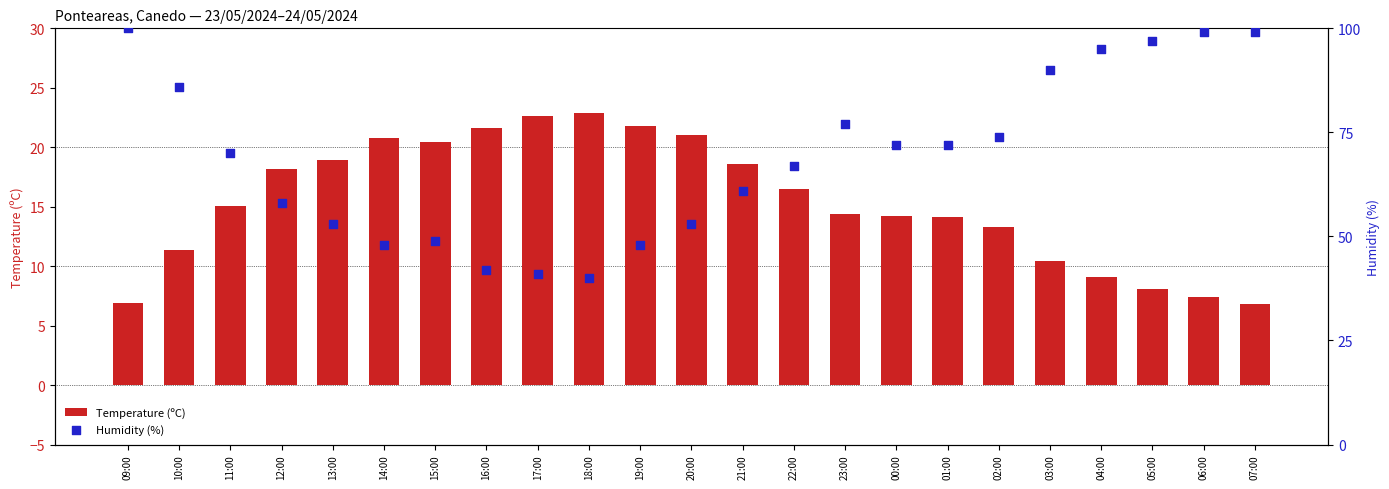

What are all the series names shown in the legend?

Temperature (ºC), Humidity (%)